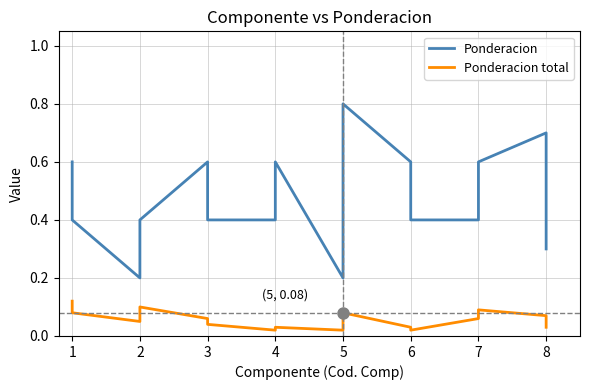

Reading left to right, list all the values displayed in this chart.

Ponderacion: 0.6	0.4	0.2	0.4	0.4	0.6	0.4	0.4	0.6	0.2	0.8	0.6	0.4	0.4	0.6	0.7	0.3	0.3
Ponderacion total: 0.1	0.1	0.1	0.1	0.1	0.1	0.0	0.0	0.0	0.0	0.1	0.0	0.0	0.1	0.1	0.1	0.0	0.0